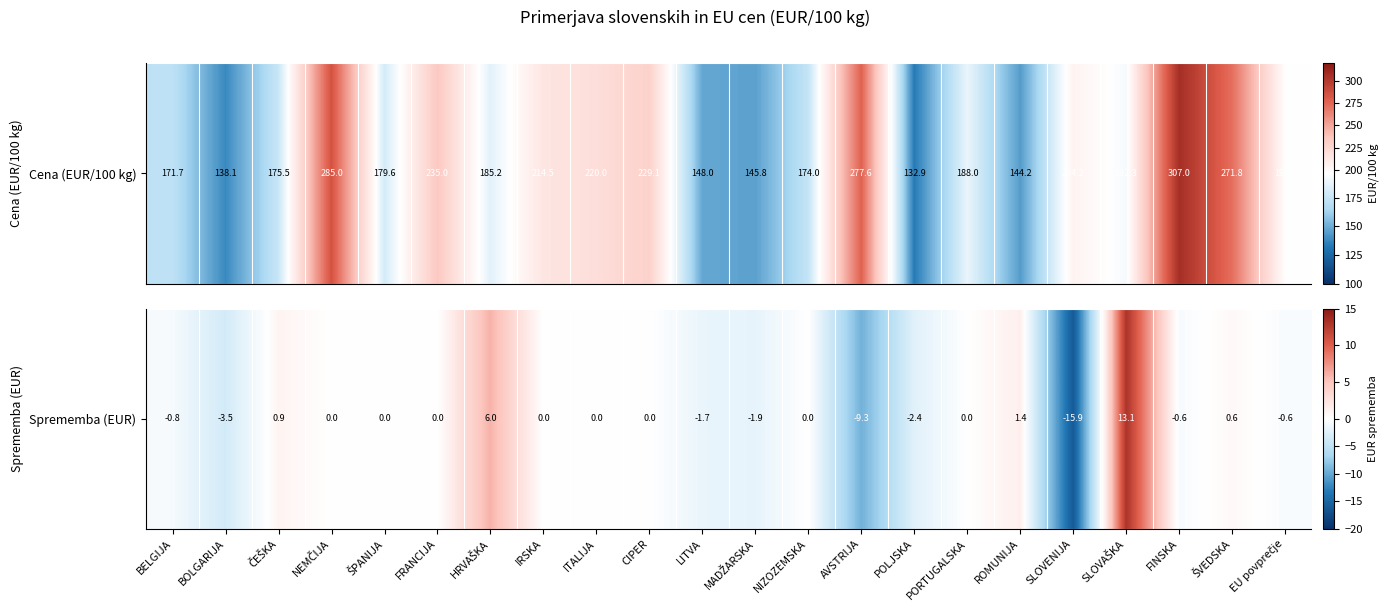

List the labels in order of value, smallest first.

SLOVENIJA, AVSTRIJA, BOLGARIJA, POLJSKA, MADŽARSKA, LITVA, BELGIJA, EU povprečje, FINSKA, NEMČIJA, ŠPANIJA, FRANCIJA, IRSKA, ITALIJA, CIPER, NIZOZEMSKA, PORTUGALSKA, ŠVEDSKA, ČEŠKA, ROMUNIJA, HRVAŠKA, SLOVAŠKA